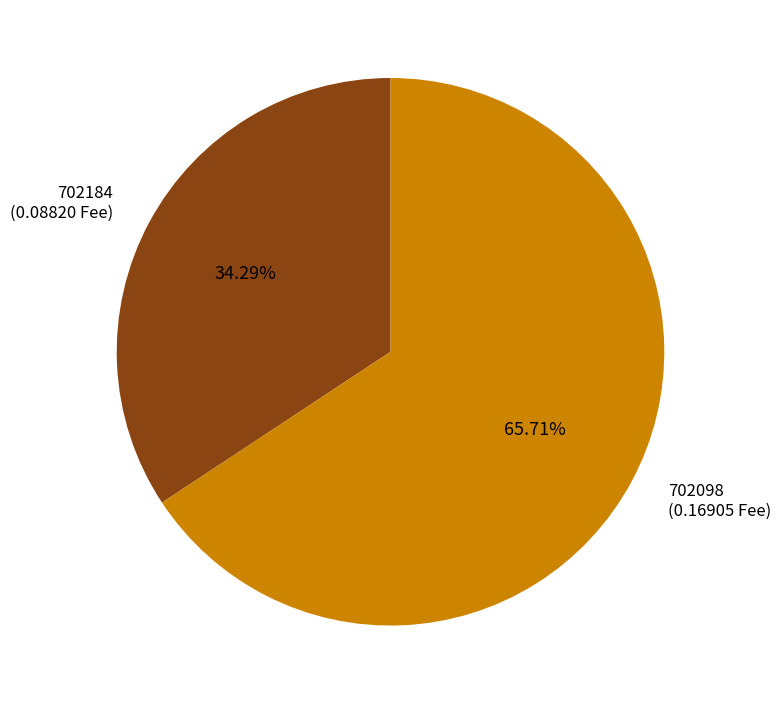

True or false: 702098 accounts for 73% of the total.

False